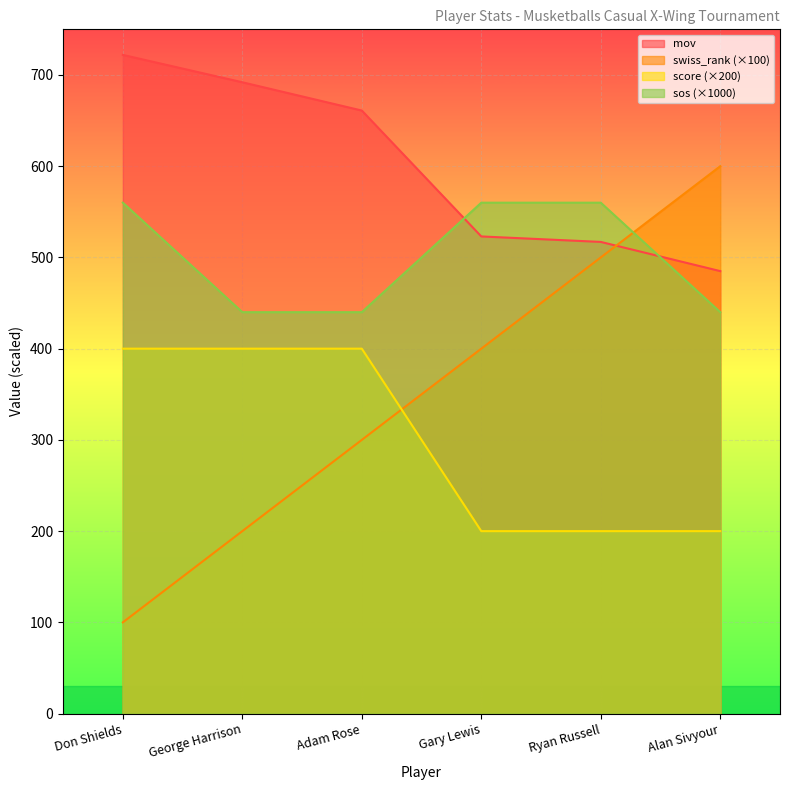

How many lines are shown in the chart?

4